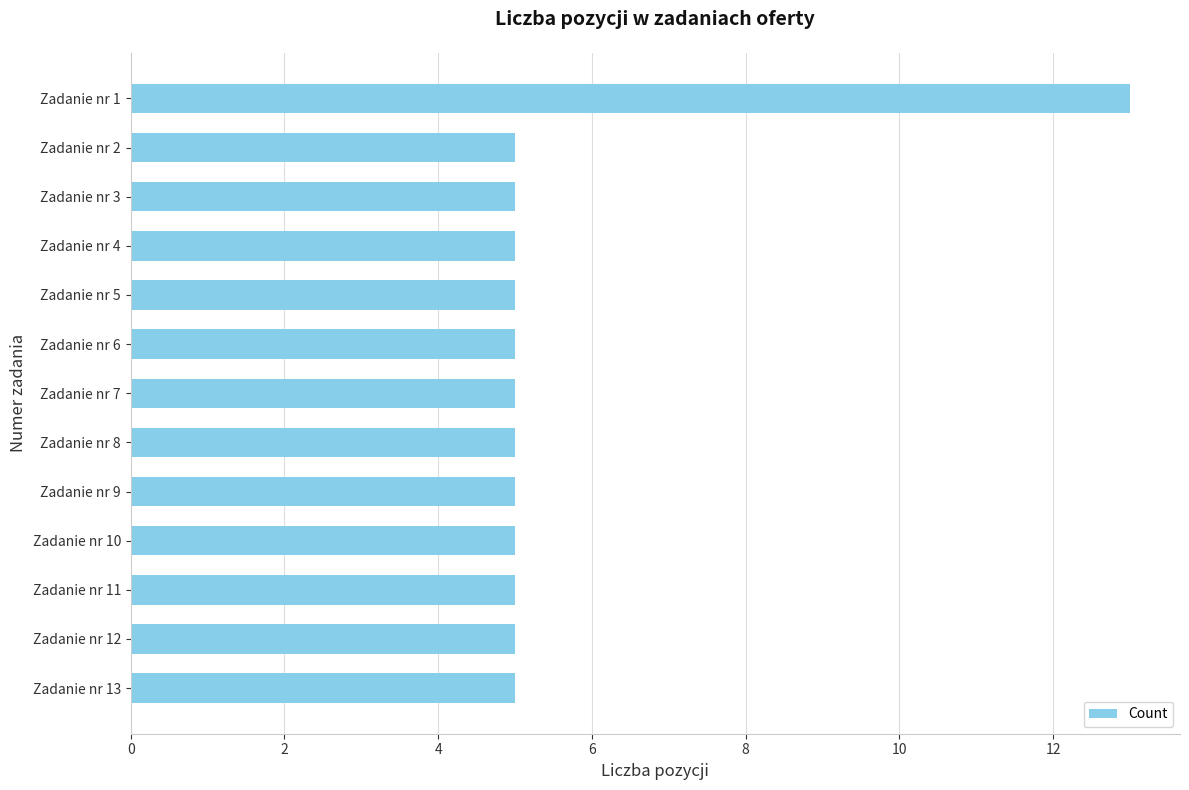

What is the difference between the values at Zadanie nr 11 and Zadanie nr 1?

8